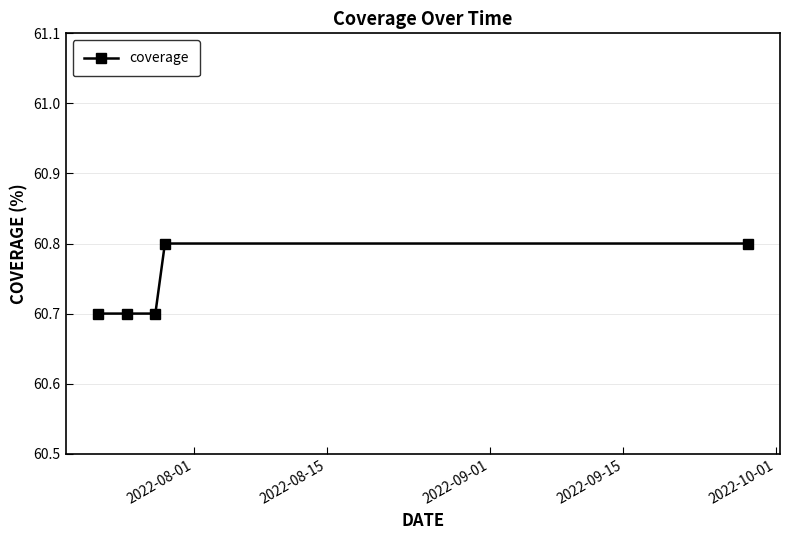

Does the chart have visible grid lines?

Yes